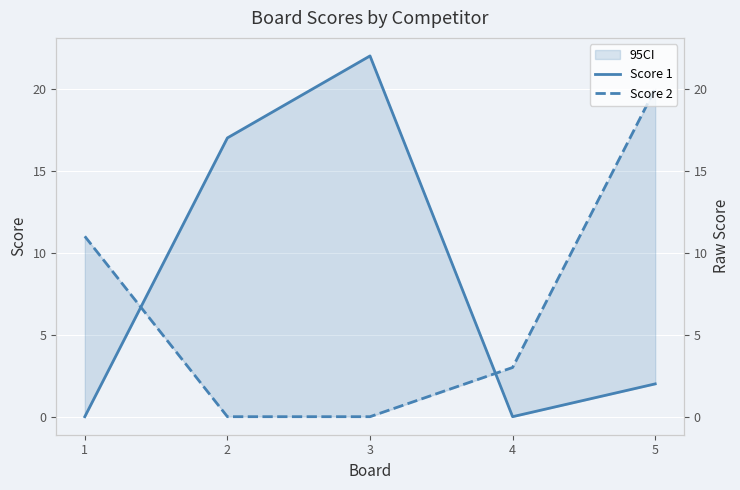

Rank the series by their average value, from highest to lowest.

Score 1, Score 2